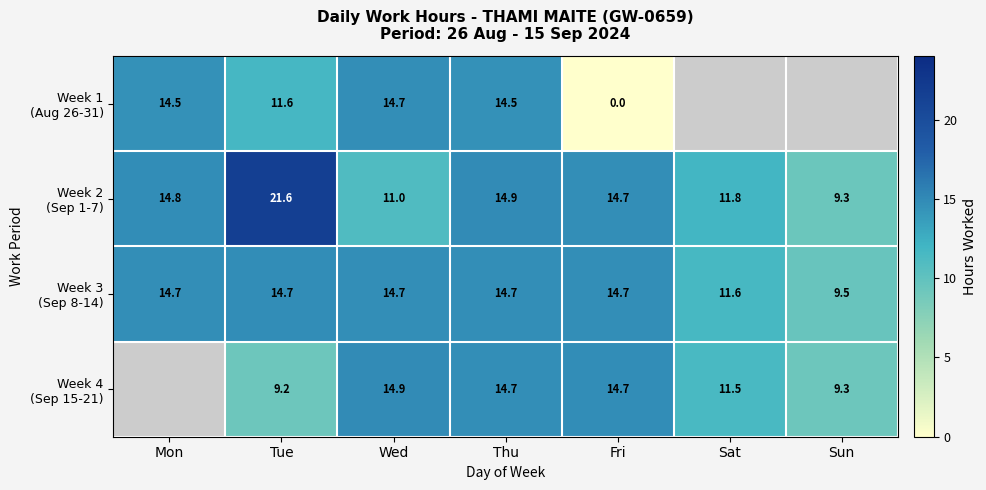

The value of Week 1 (Aug 26-31) at Thu is 14.5. True or false?

True